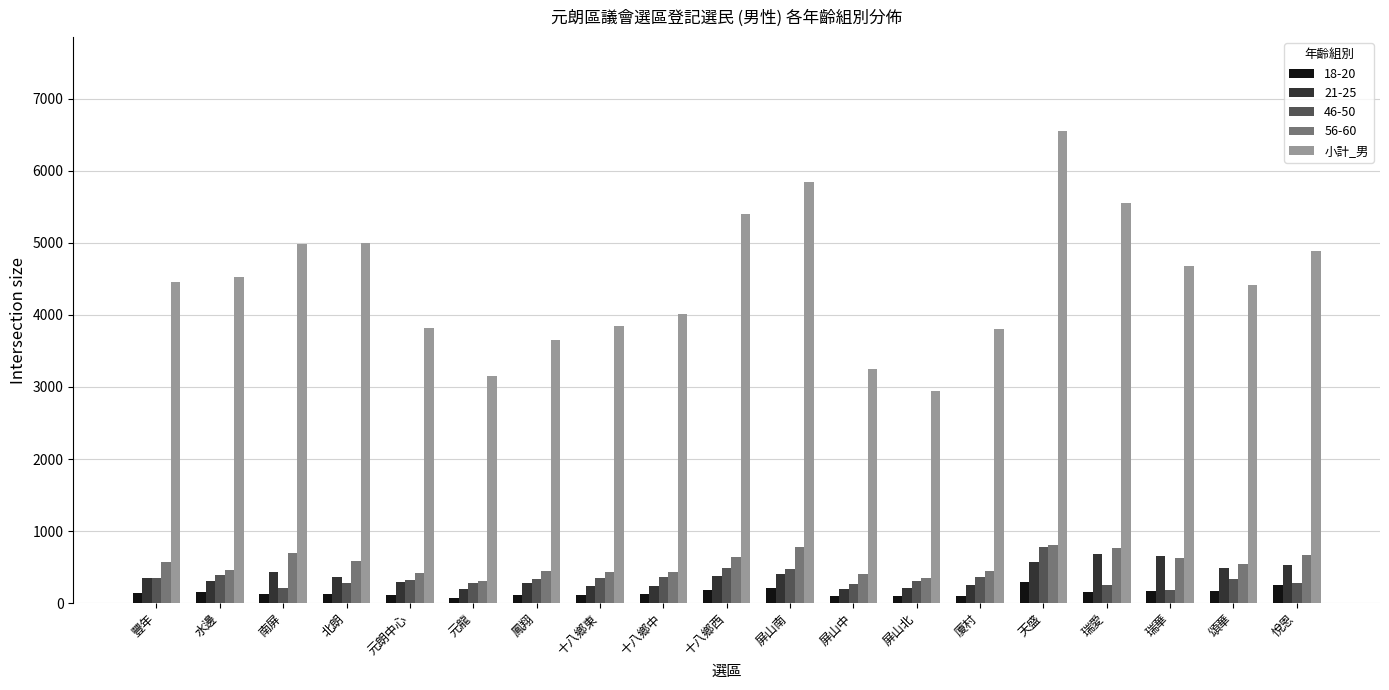

What is the label of the 11th bar from the right?

十八鄉中